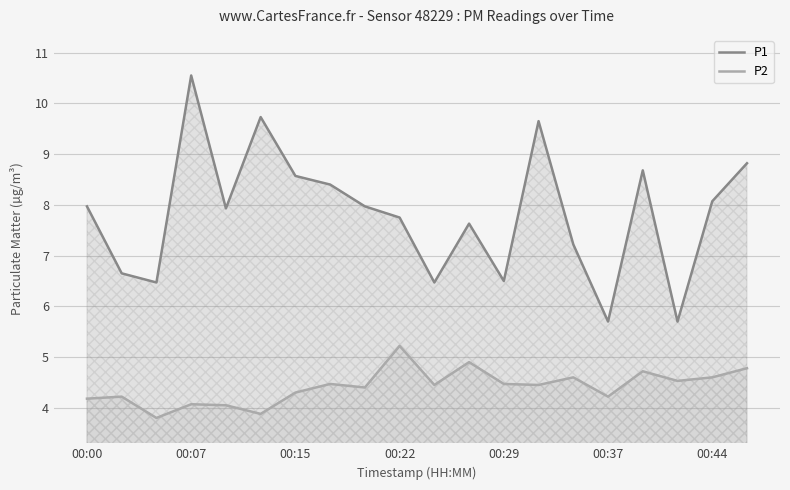

How many values in the P2 series are below 4?

2